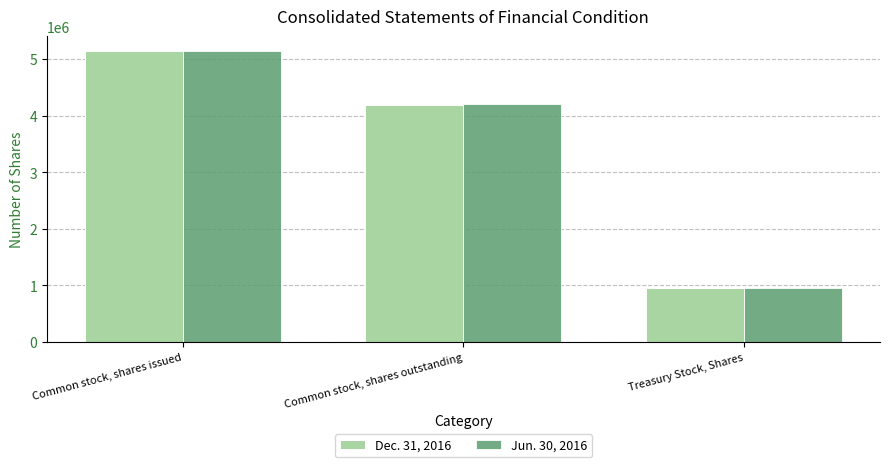

What position from the right is Common stock, shares issued?

3